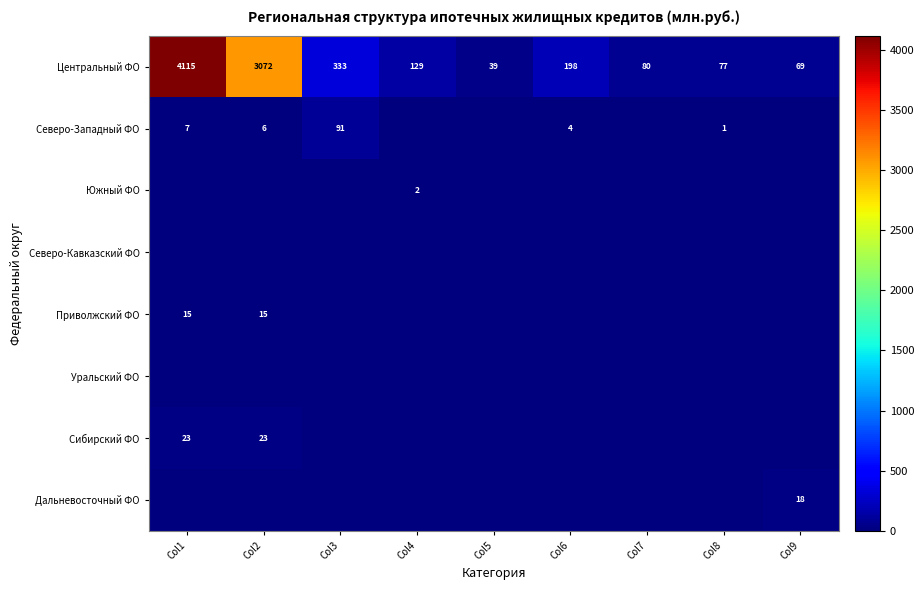

Is the value of Приволжский ФО at Col2 greater than the value of Центральный ФО at Col3?

No